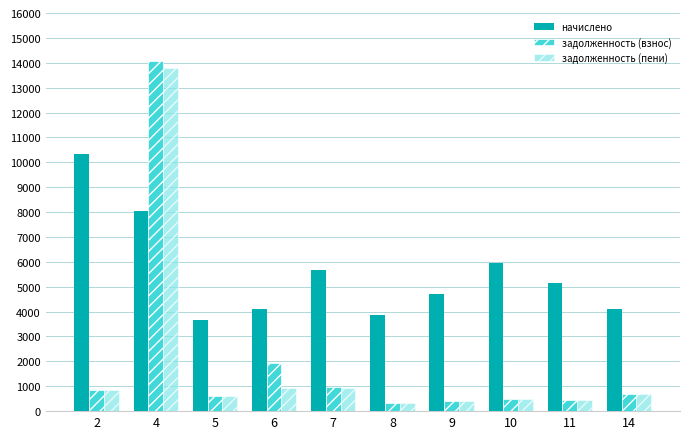

List the series in order of their peak value, lowest first.

начислено, задолженность (пени), задолженность (взнос)